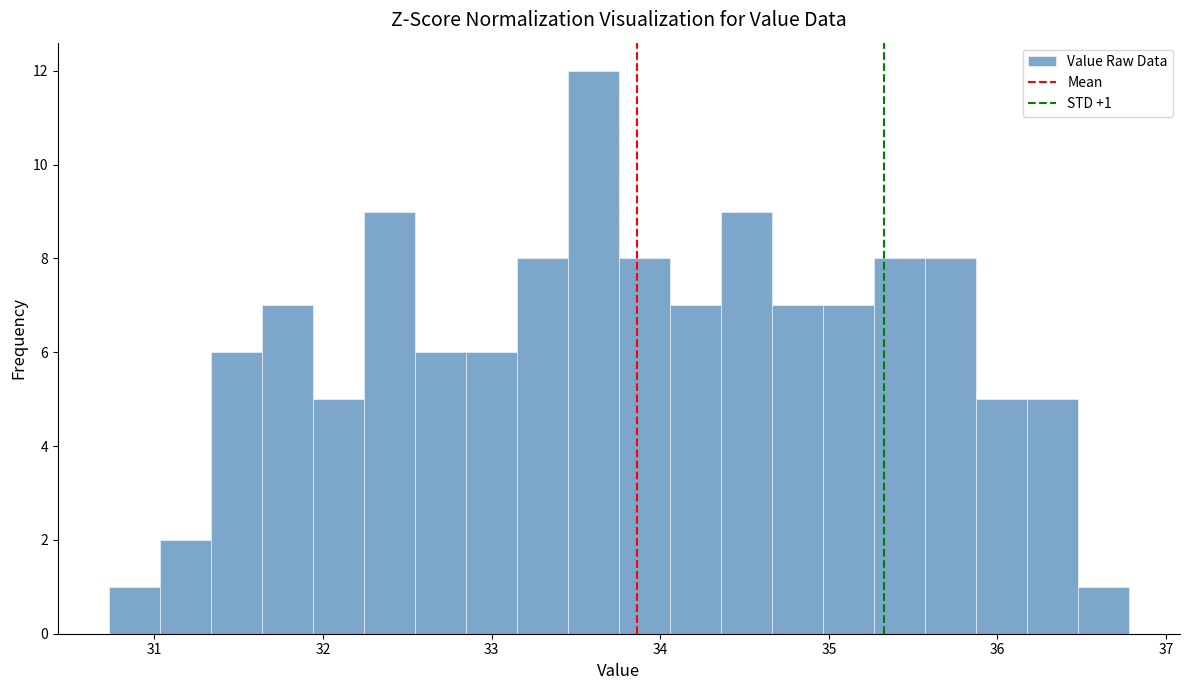

Read against the x-axis, roughly where is the centre of the tallest bar?

33.6